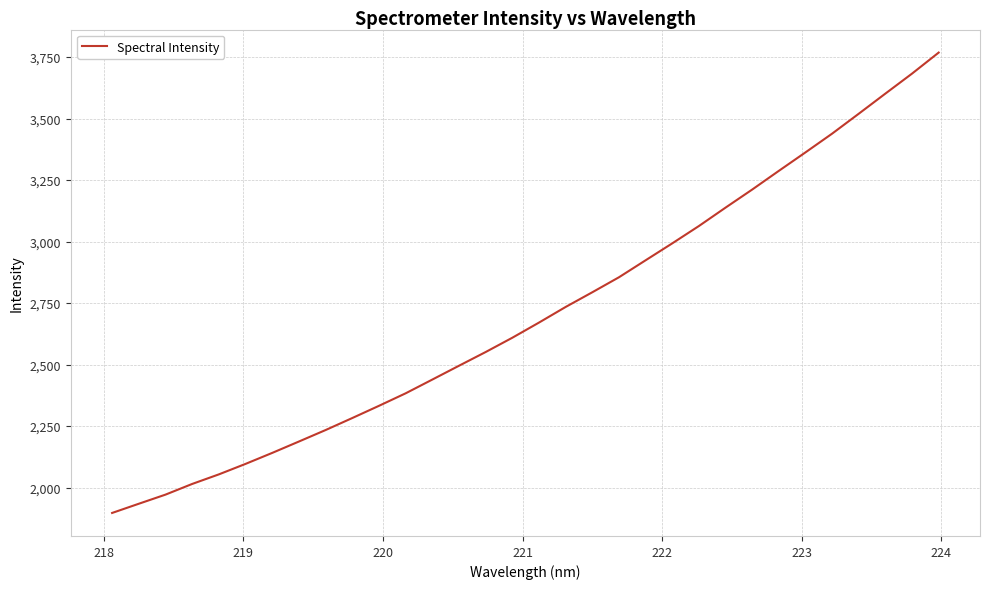

What is the maximum value shown in the chart?

3768.0